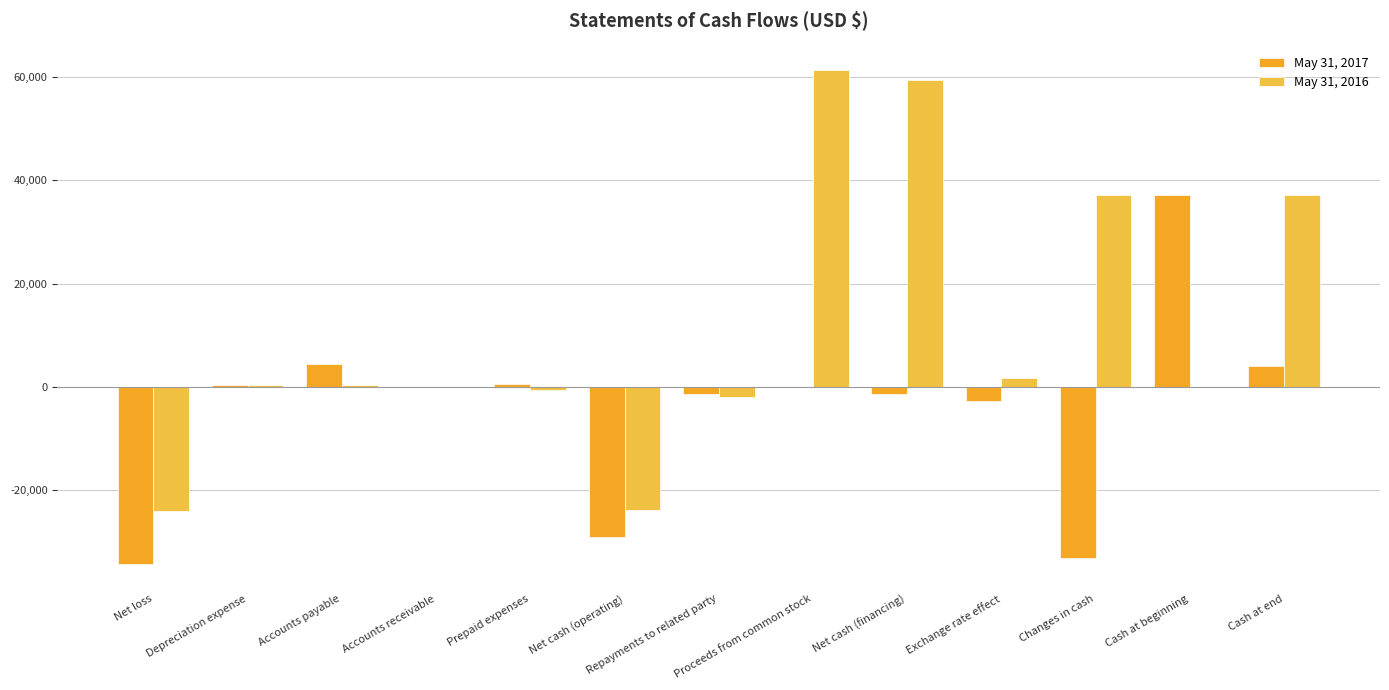

List the series in order of their overall mean, lowest first.

May 31, 2017, May 31, 2016